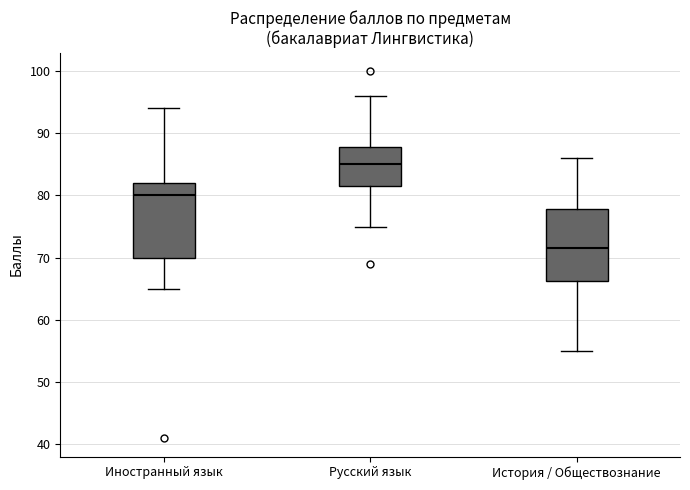

Reading left to right, read every box against the y-axis: the position of its median line, the range the box covers, and the ends of its whiskers. The values are not printed on the chart, so give them approximately, as read against the axis.

Иностранный язык: median 80, box 70 to 82, whiskers 65 to 94
Русский язык: median 85, box 82 to 88, whiskers 75 to 96
История / Обществознание: median 72, box 66 to 78, whiskers 55 to 86